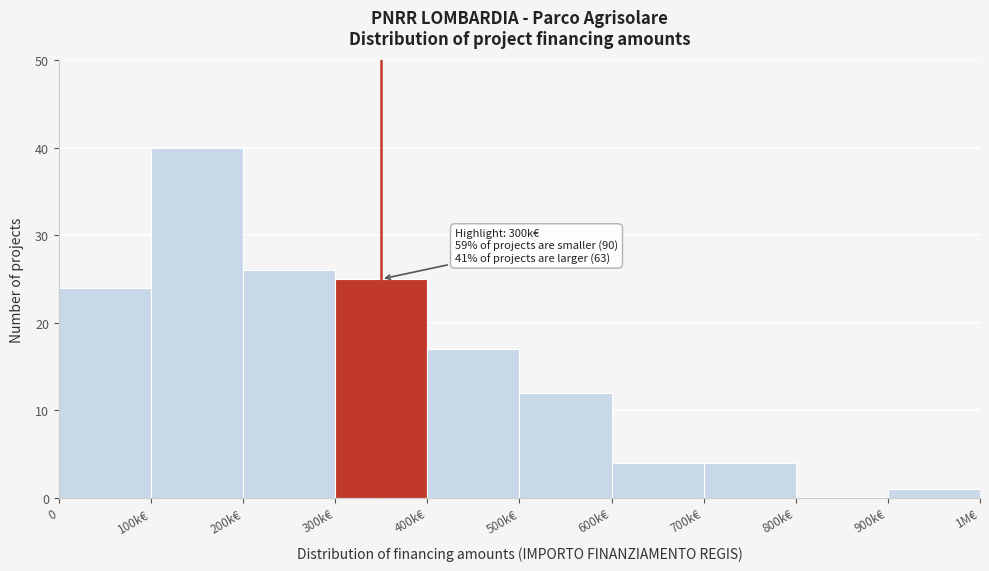

Reading left to right, list all the values displayed in this chart.

0=24	100k€=40	200k€=26	300k€=25	400k€=17	500k€=12	600k€=4	700k€=4	800k€=0	900k€=1